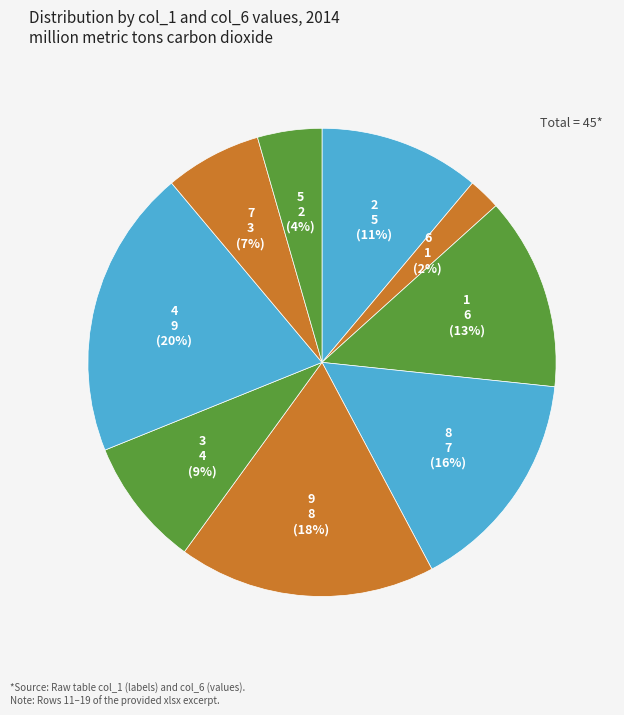

True or false: 1 accounts for 1% of the total.

False